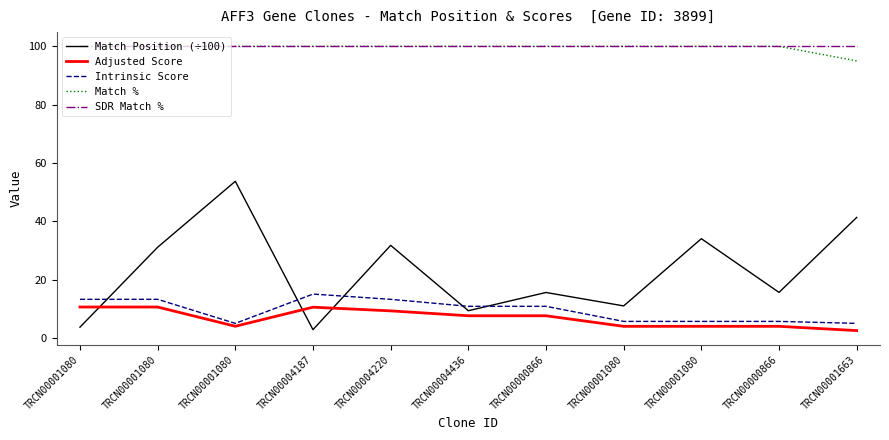

Where is SDR Match % nearest to the value 100?

TRCN00001080